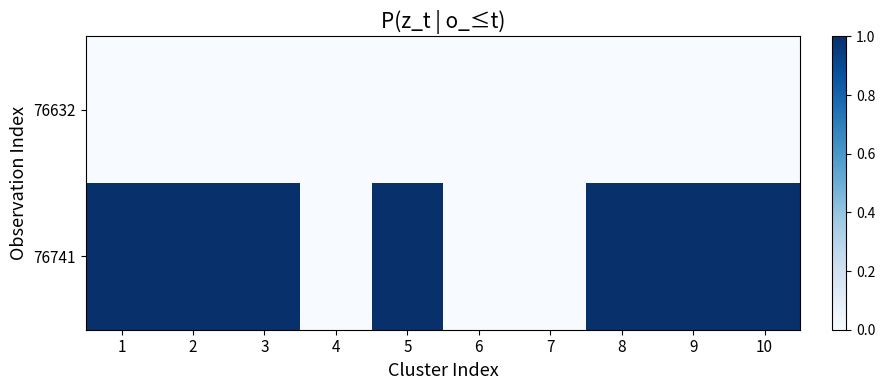

Between 4 and 10, which series saw the biggest shift?

76741